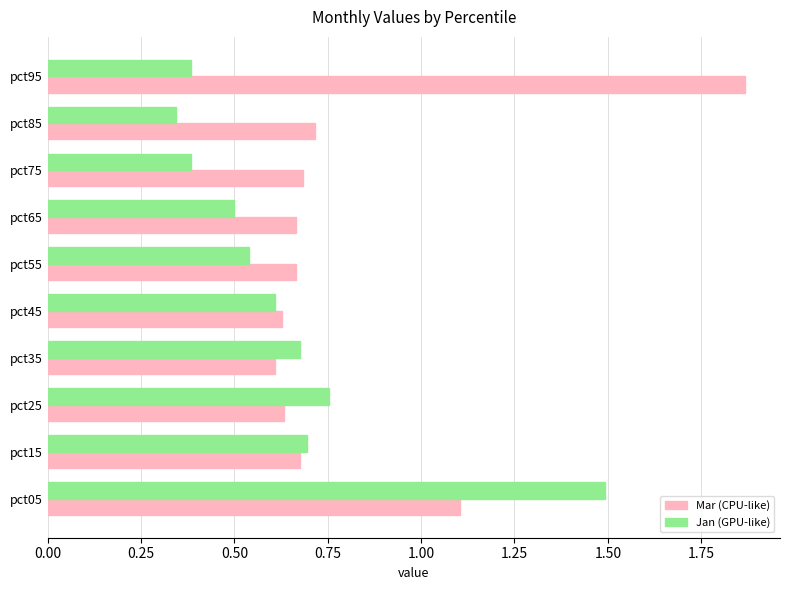

List the series in order of their overall mean, highest first.

Mar (CPU-like), Jan (GPU-like)